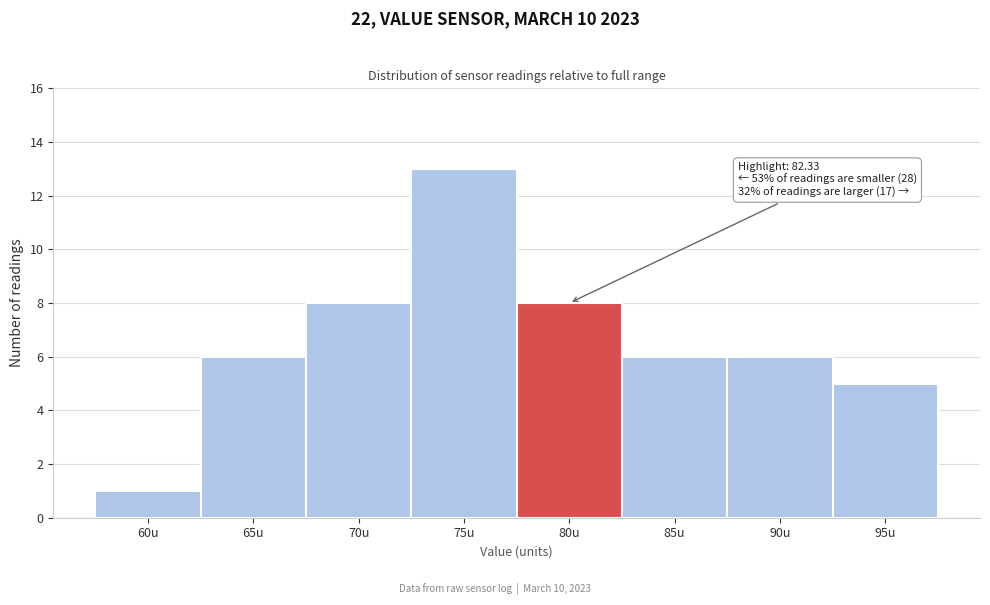

Reading right to left, transcribe all the data shown in this chart.

95u=5	90u=6	85u=6	80u=8	75u=13	70u=8	65u=6	60u=1